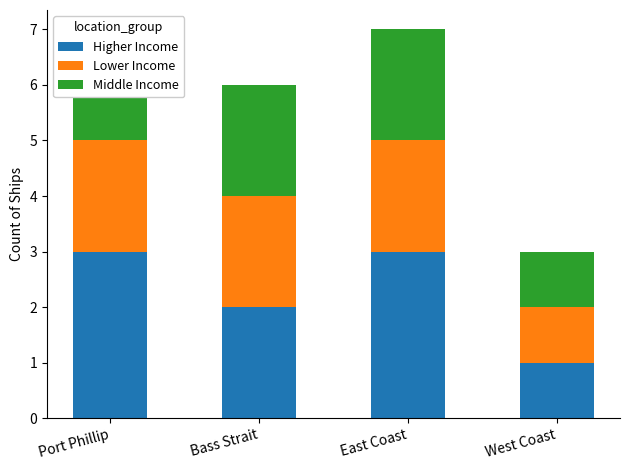

What position from the left is Port Phillip?

1